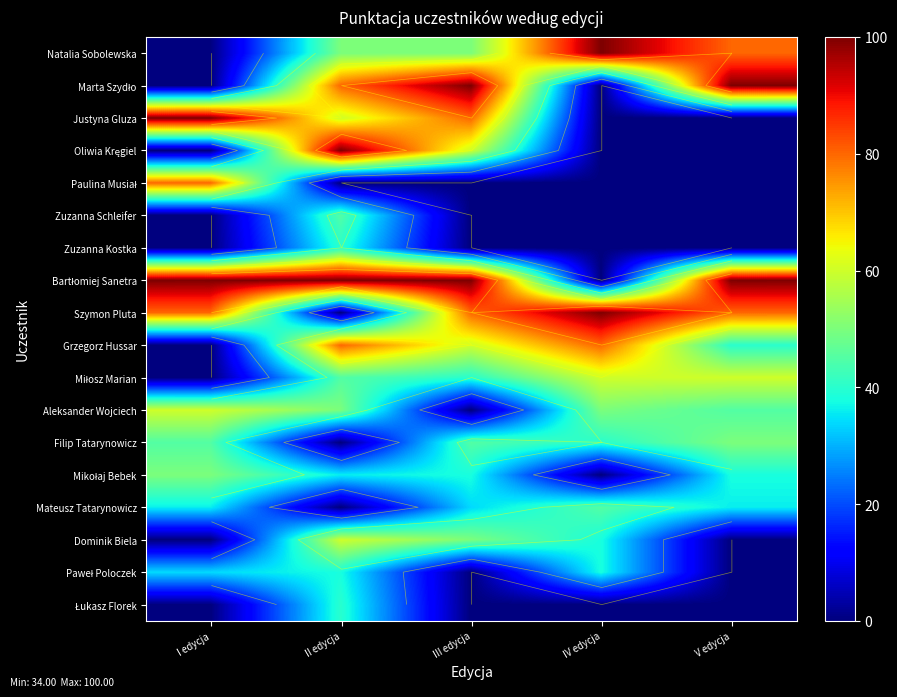

Rank the series by their maximum value, from lowest to highest.

Paweł Poloczek, Zuzanna Kostka, Łukasz Florek, Zuzanna Schleifer, Mateusz Tatarynowicz, Filip Tatarynowicz, Mikołaj Bebek, Miłosz Marian, Aleksander Wojciech, Dominik Biela, Paulina Musiał, Grzegorz Hussar, Natalia Sobolewska, Marta Szydło, Justyna Gluza, Oliwia Kręgiel, Bartłomiej Sanetra, Szymon Pluta